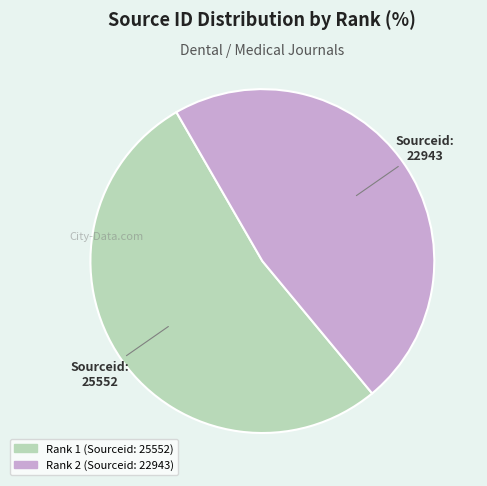

Combined, do Rank 1 (Sourceid: 25552) and Rank 2 (Sourceid: 22943) account for over 50%?

Yes